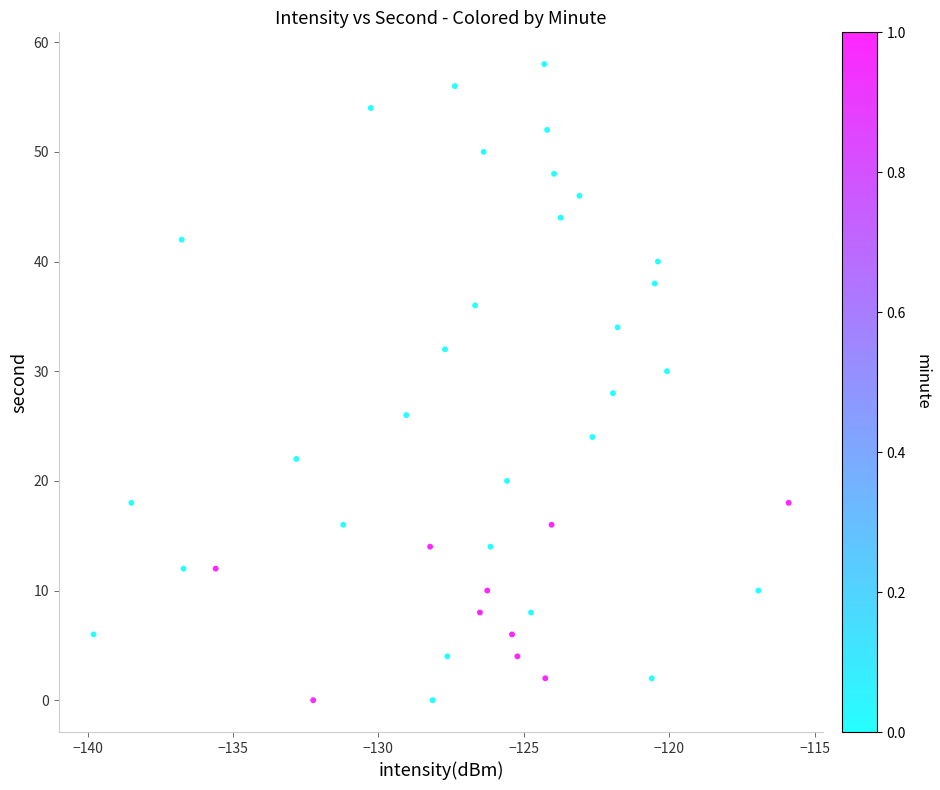

What is the range of Y values (max minus min)?

58